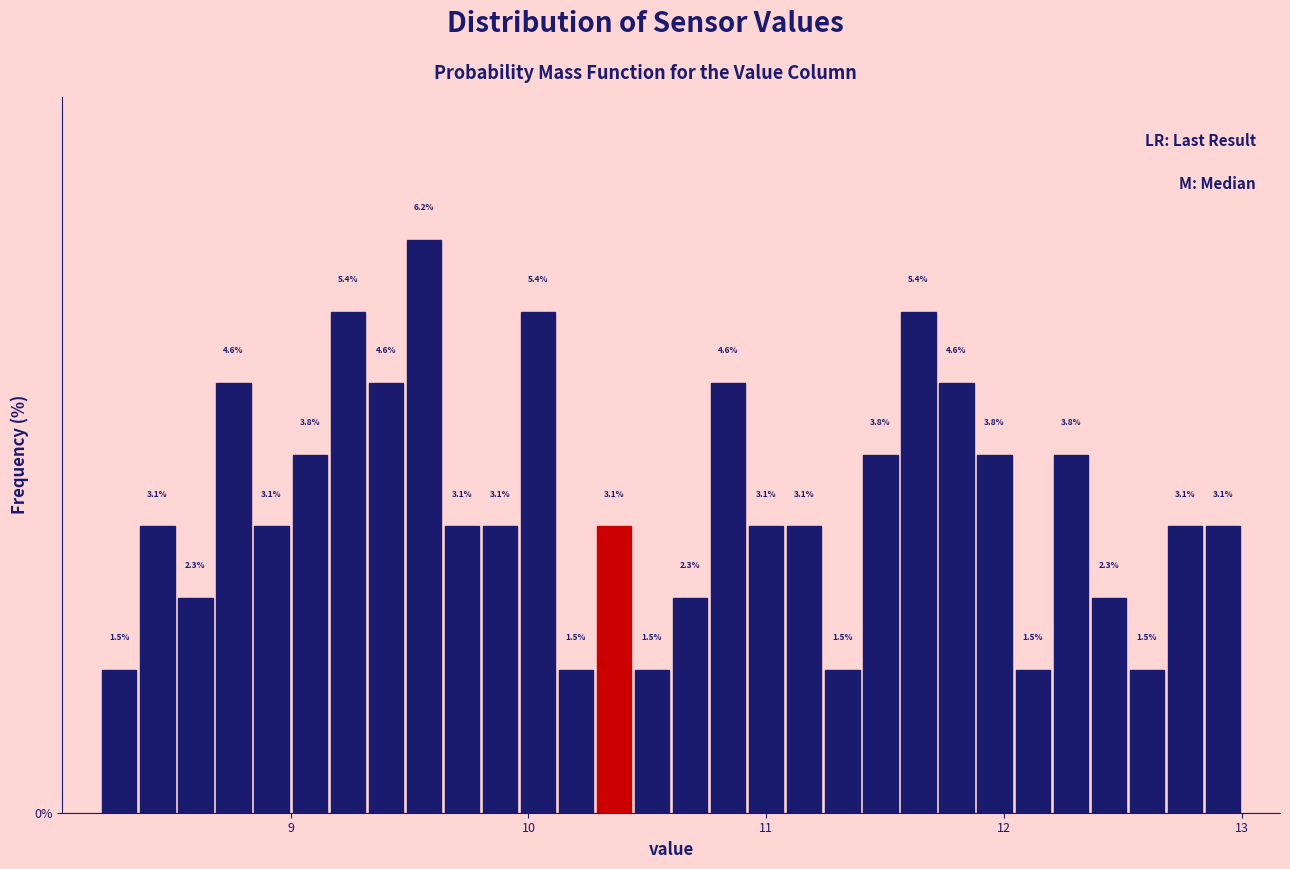

Around what value on the x-axis is the tallest bar? Give the approximate position of its centre, as read against the axis.

9.6